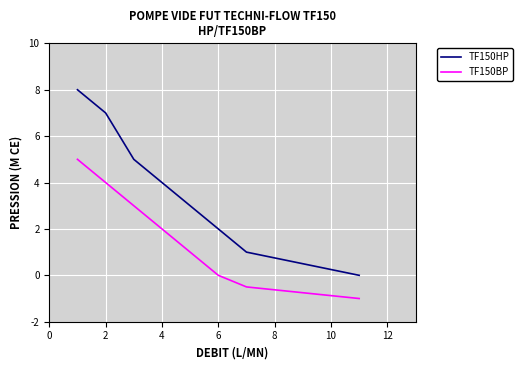

True or false: TF150BP and TF150HP cross at least once.

False